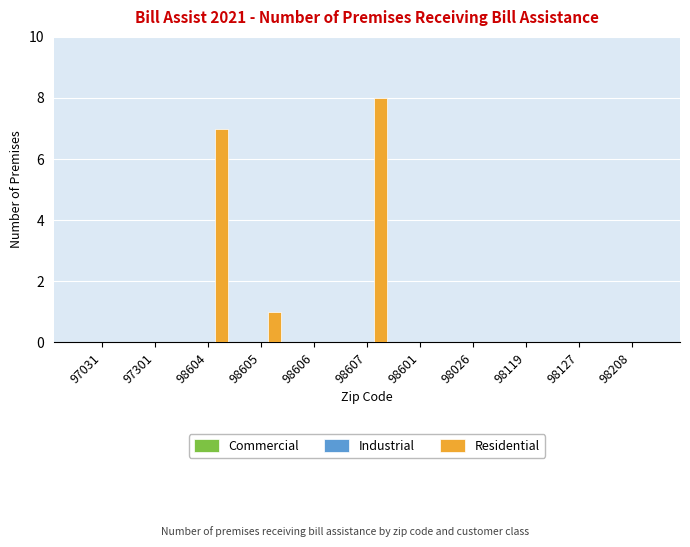

Are the bars horizontal?

No